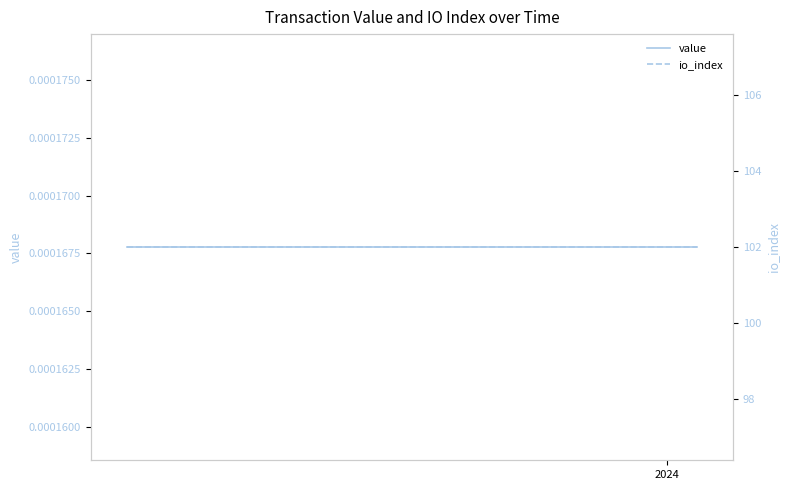

What is the maximum value shown in the chart?

102.0